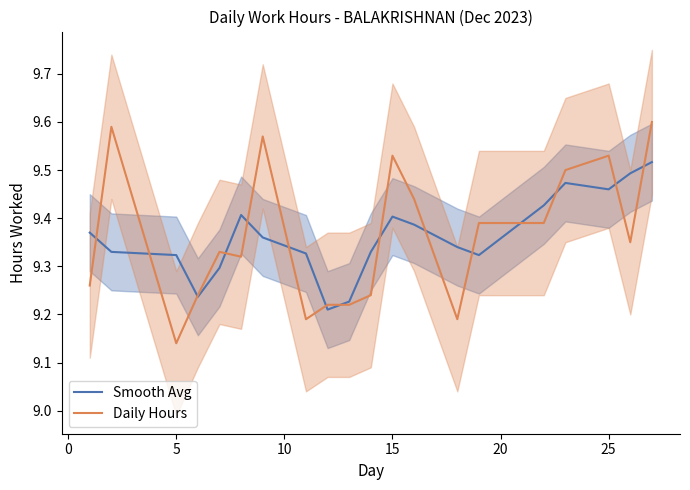

Which series has the largest total across all categories?

Daily Hours